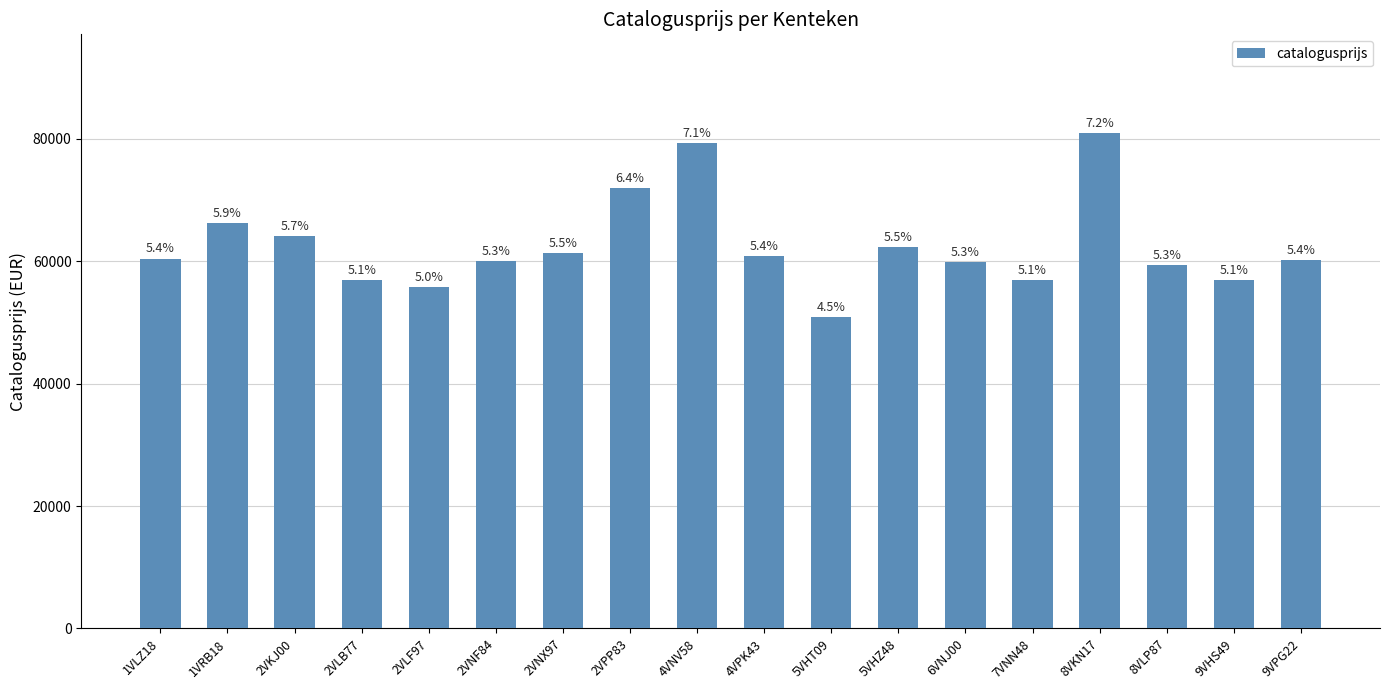

At which label does the data first exceed 60422?

1VRB18